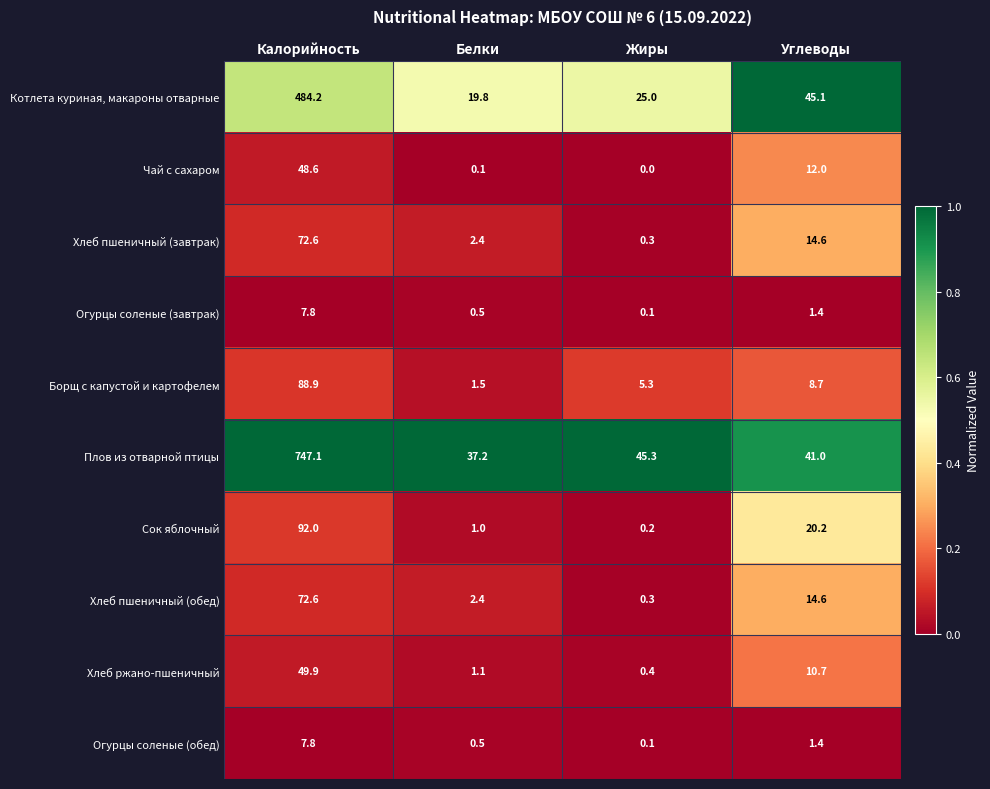

Where does the Хлеб пшеничный (обед) series first go above 14?

Калорийность